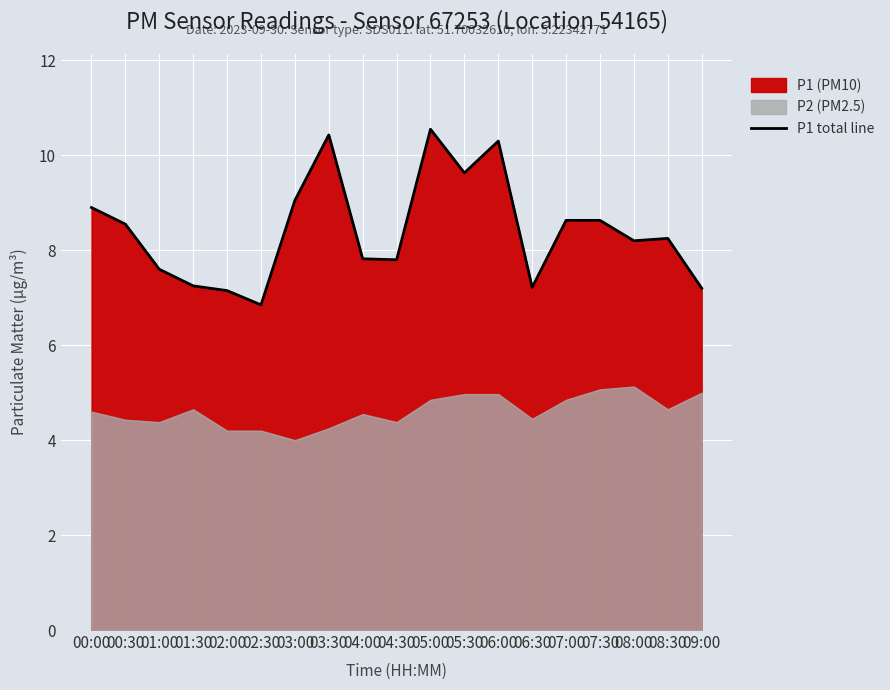

True or false: the data shows 11.7 at 04:30.

False